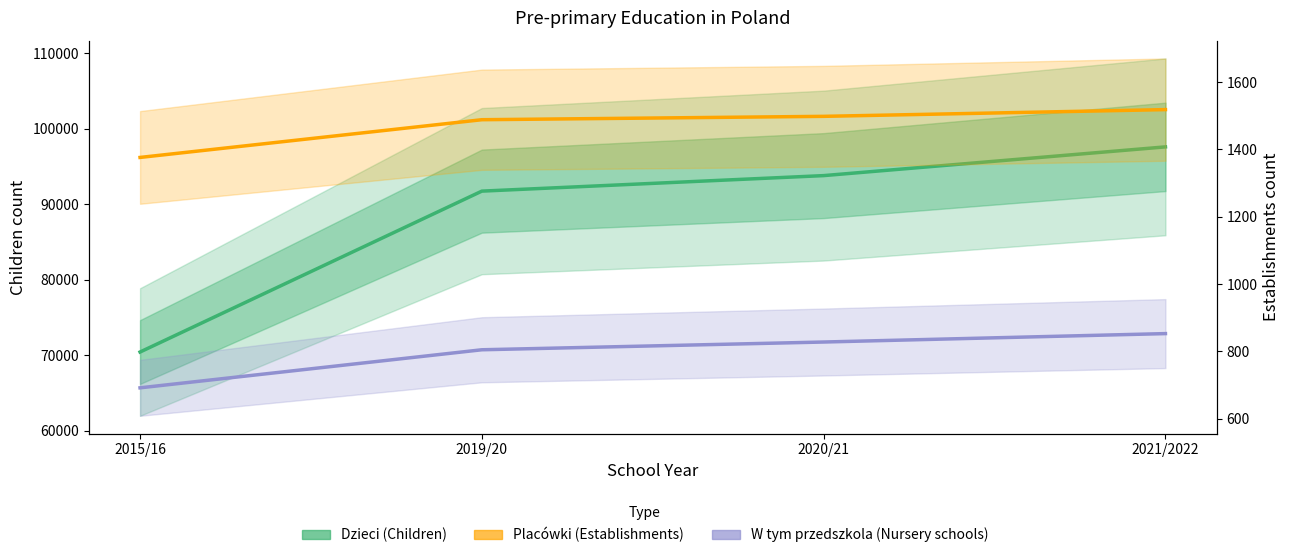

Reading right to left, transcribe all the data shown in this chart.

Dzieci (Children): 2021/2022=97581	2020/21=93775	2019/20=91720	2015/16=70408
Placówki (Establishments): 2021/2022=1518	2020/21=1498	2019/20=1488	2015/16=1376
W tym przedszkola (Nursery schools): 2021/2022=853	2020/21=828	2019/20=805	2015/16=692